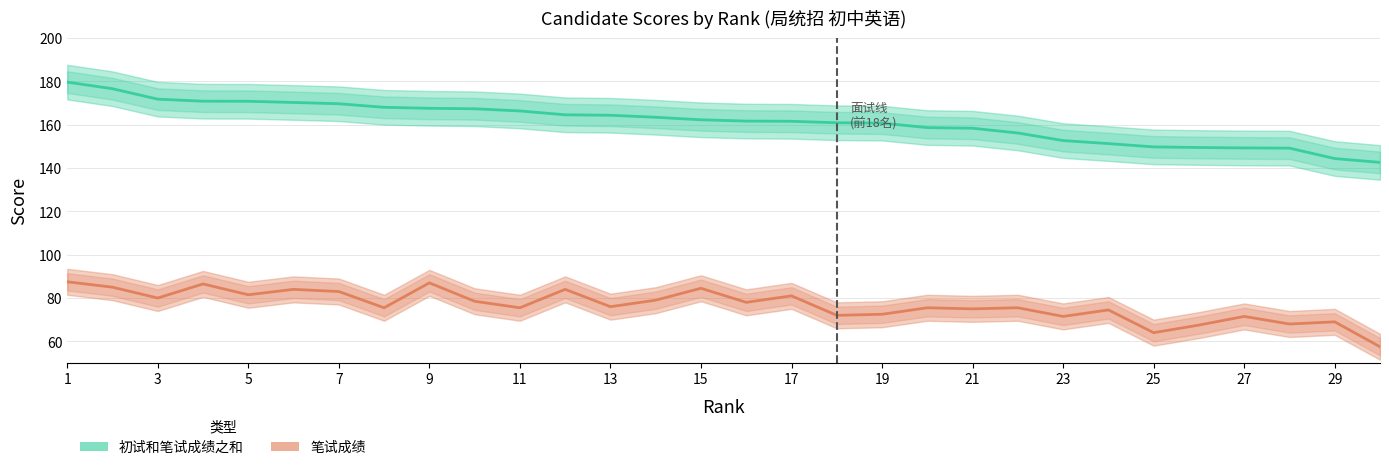

Does the chart display data point markers on the line(s)?

No